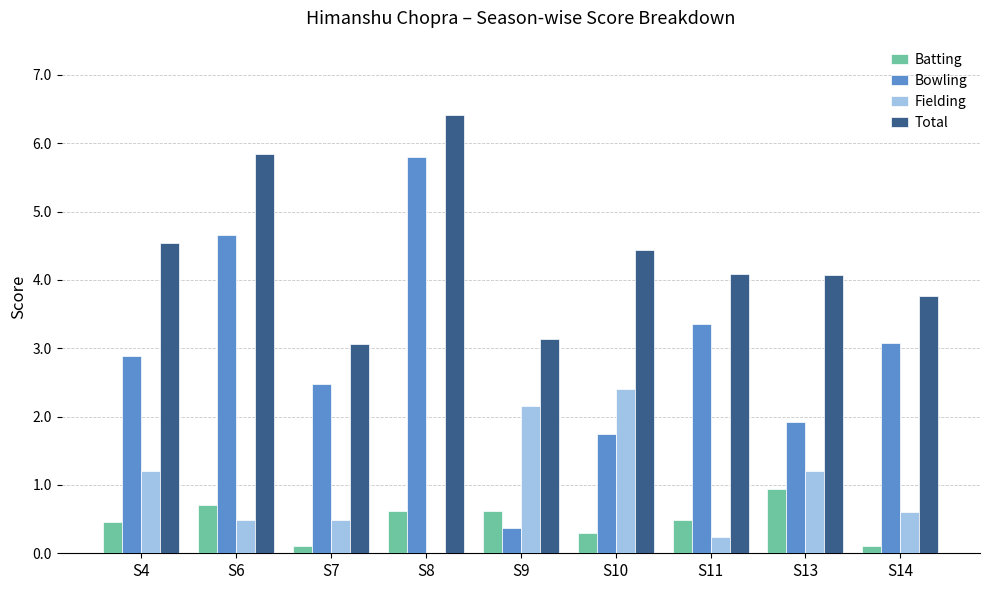

True or false: Fielding has a value of 0.4 at S4.

False